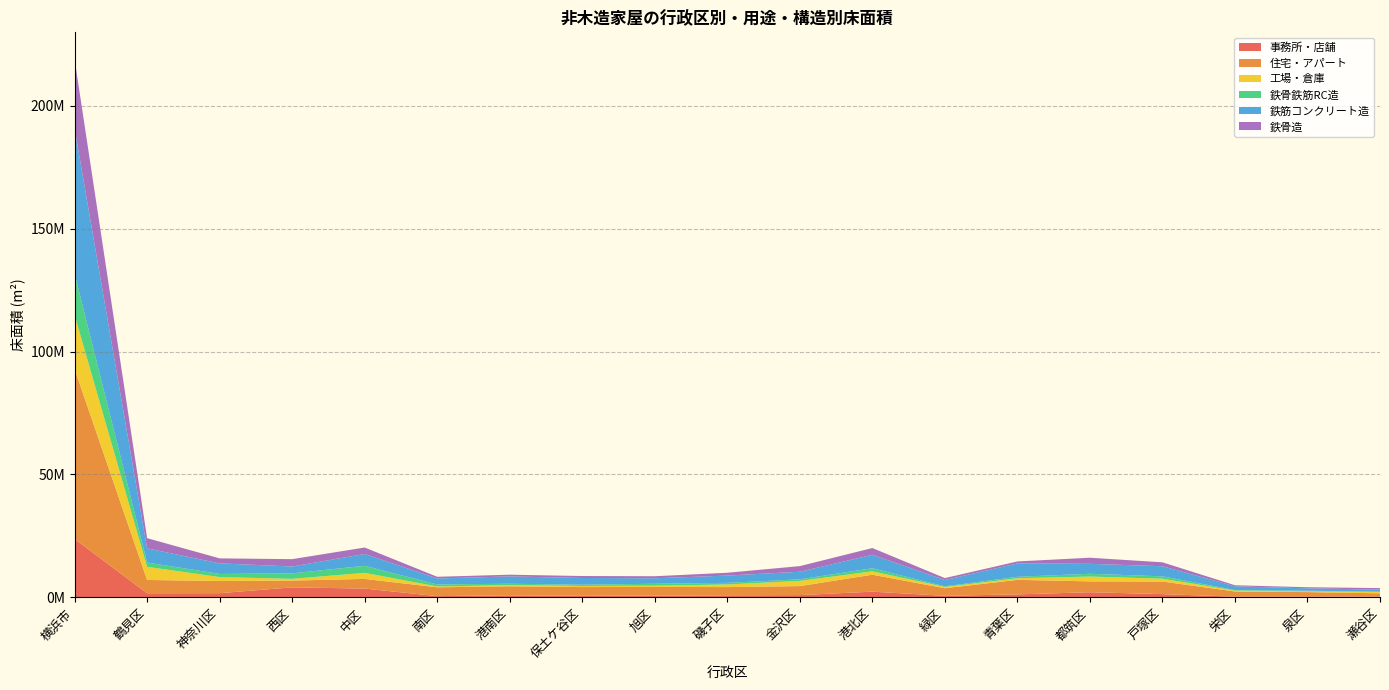

Reading left to right, what are all the values shown in this chart?

事務所・店舗: 23748253	1657002	1694987	4052620	3559535	484868	808691	631314	680856	819392	898965	2316771	615752	1199461	2078497	1302661	272252	342685	331944
住宅・アパート: 69180531	5413453	4965331	2772232	3935148	3601075	3698708	3547810	3561093	3345299	3680180	6896292	3089409	5918216	4425062	5121076	2117575	1788369	1304203
工場・倉庫: 21967018	5350478	1593879	709489	2470888	336978	467283	444277	500118	1074557	2117750	1365893	526225	646827	1953277	1167292	374544	295190	572073
鉄骨鉄筋RC造: 16806052	1745911	1275162	2219982	2867361	811891	562310	516524	789101	655318	630982	1262231	242517	591680	1129225	957111	188920	262974	96852
鉄筋コンクリート造: 59053859	5755898	4292402	2790826	4805436	2458034	2968557	2740135	2225248	2959121	3086158	5446044	2578872	5434577	4050809	4112239	1527589	967713	854201
鉄骨造: 28238700	4167110	2033879	2992810	2639689	668883	712116	794051	831253	1152296	2290512	2779554	786831	817294	2480821	1595647	435993	458590	601371